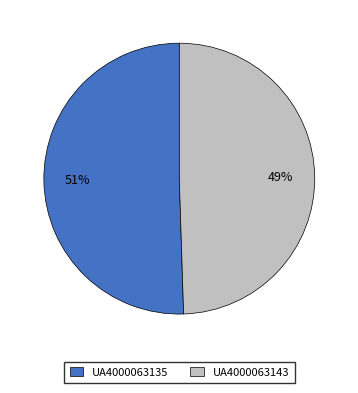

Is it true that UA4000063143 is 36% of the pie?

False